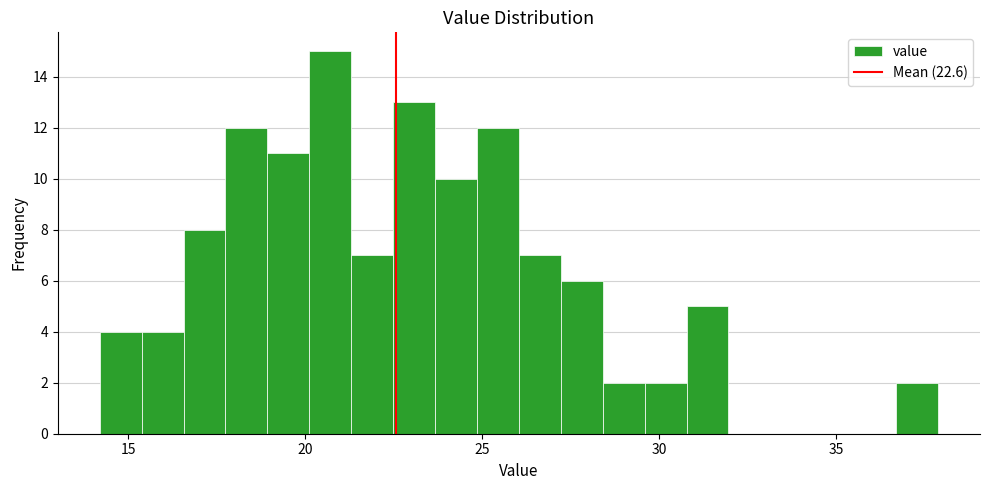

Around what value on the x-axis is the tallest bar? Give the approximate position of its centre, as read against the axis.

20.5